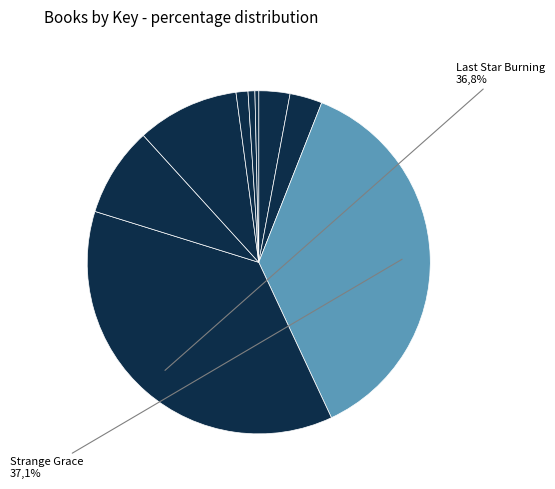

Rank the categories by value from highest to lowest.

Strange Grace, Last Star Burning, Language of Stars, Impostor Queen, Sofi and the Bone Song, He Who Breaks the Earth, Visitors, Exile of Gigi Lane, Firehorse